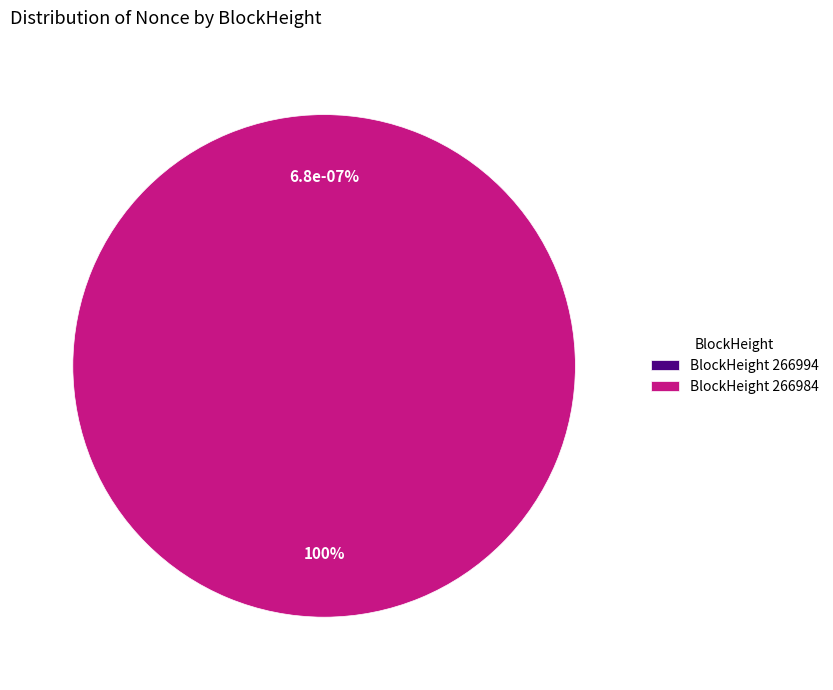

How many segments does this pie chart have?

2